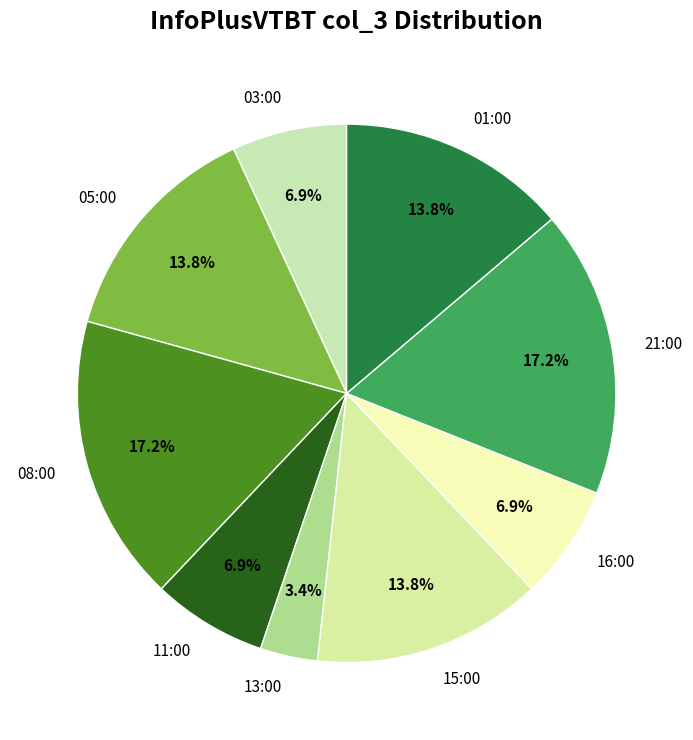

To the nearest percent, what portion does 21:00 represent?

17%